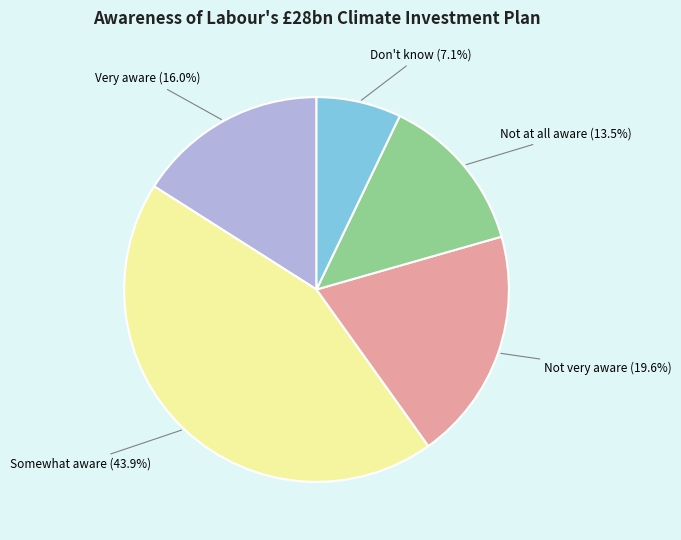

Count the number of slices in the pie.

5